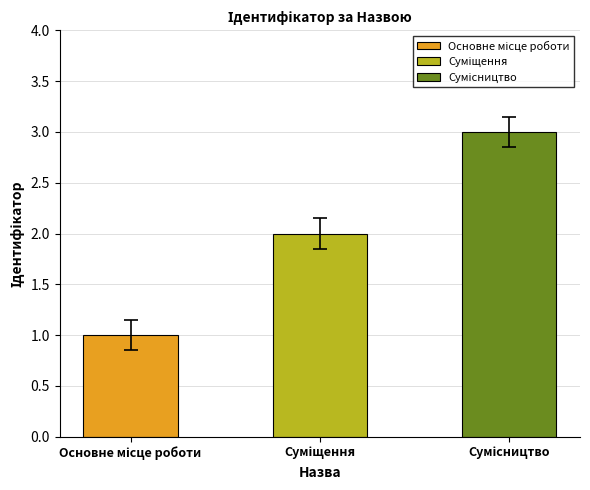

What is the label of the 3rd bar from the right?

Основне місце роботи